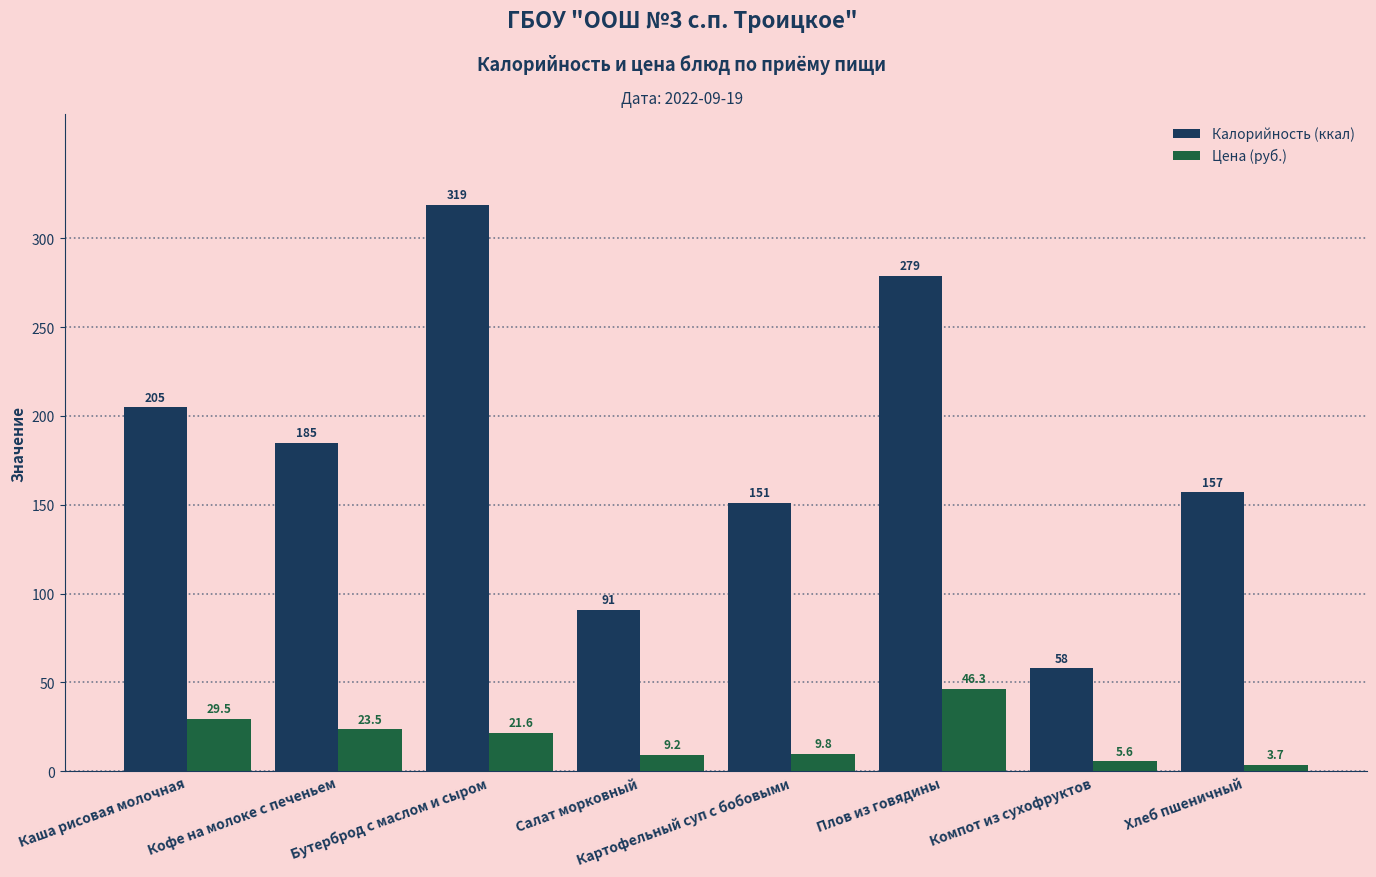

The value of Цена (руб.) at Салат морковный is 9.2. True or false?

True